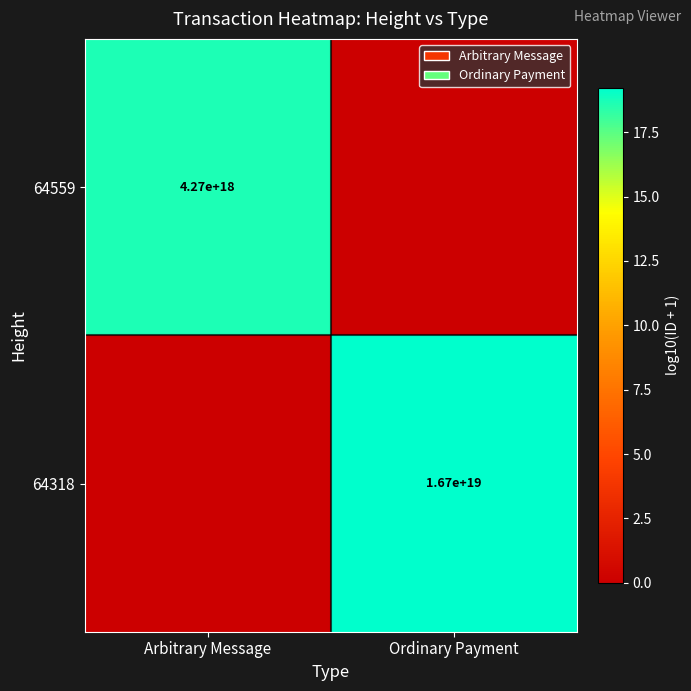

Is the value of 64559 at Arbitrary Message greater than the value of 64318 at Ordinary Payment?

No